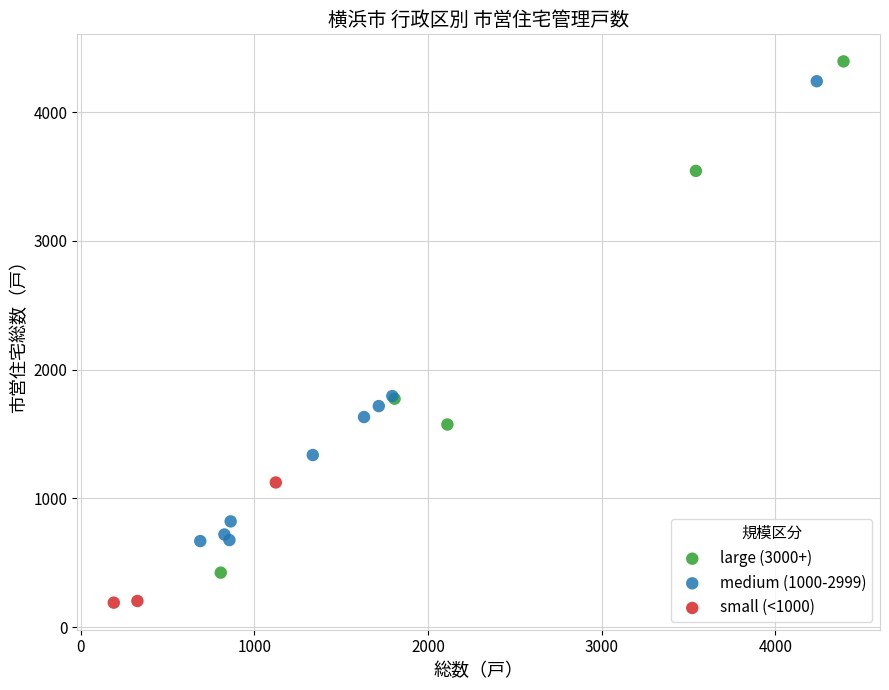

Which series reaches the minimum Y coordinate?

small (<1000)